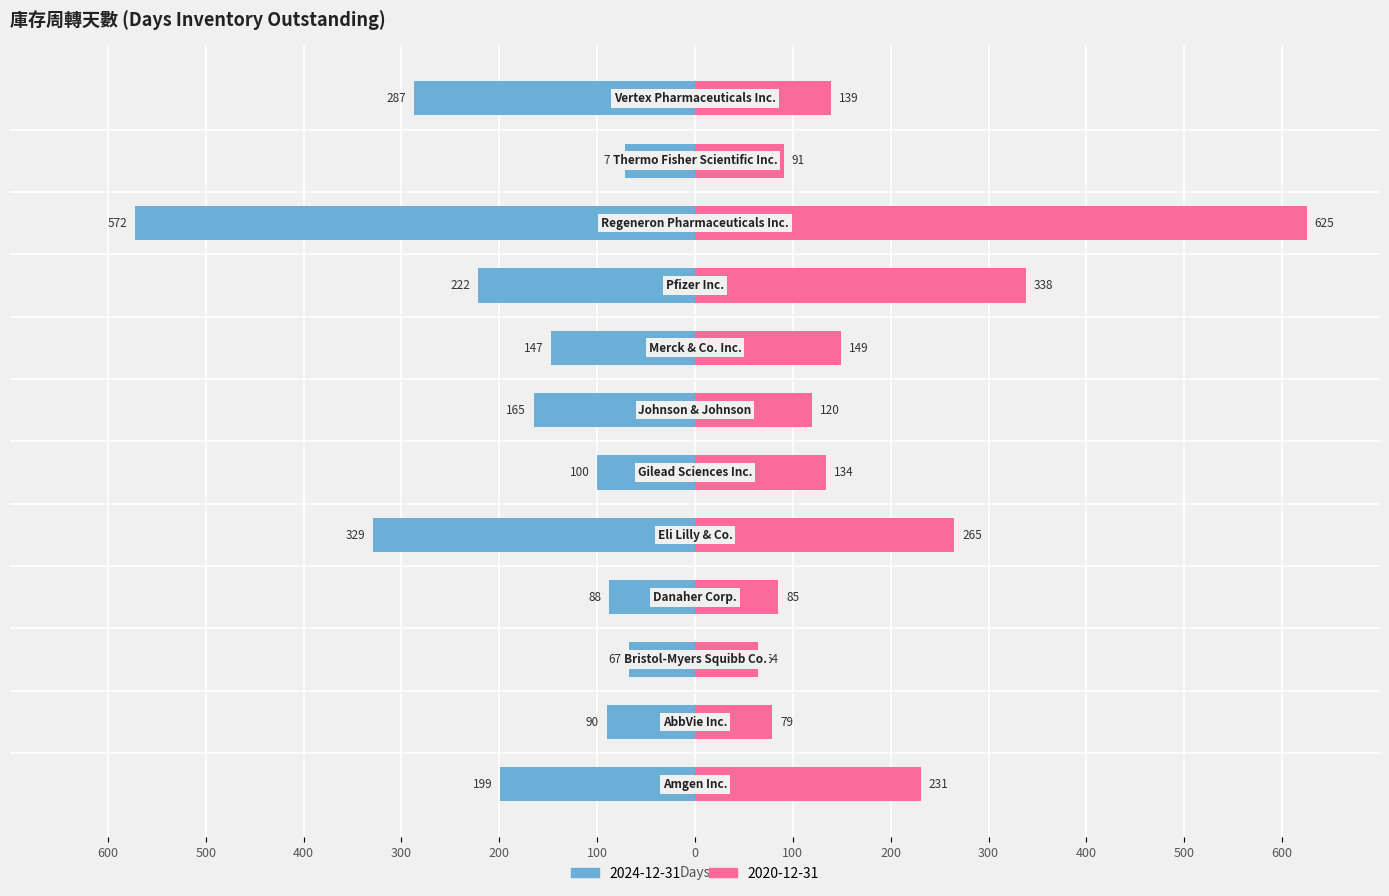

What is the lowest value of the 2024-12-31 series?

-572